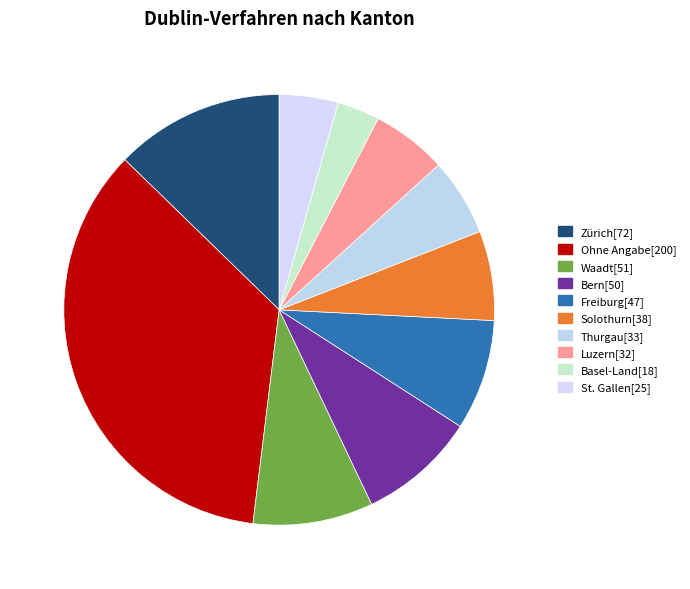

How many segments does this pie chart have?

10